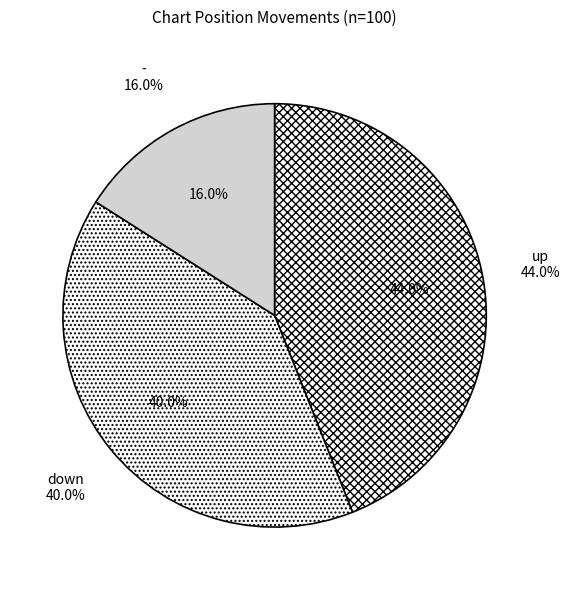

The - slice represents 7% of the pie. True or false?

False